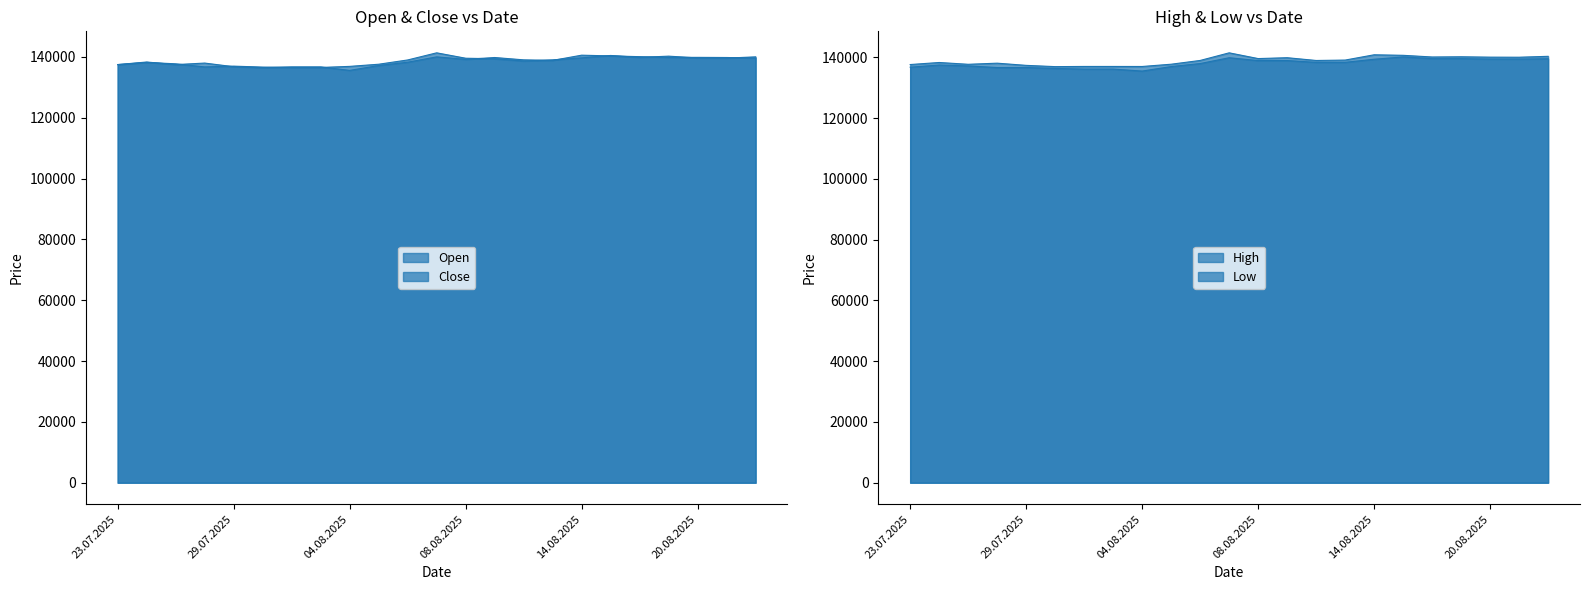

Where does the Close series first go above 138976?

07.08.2025